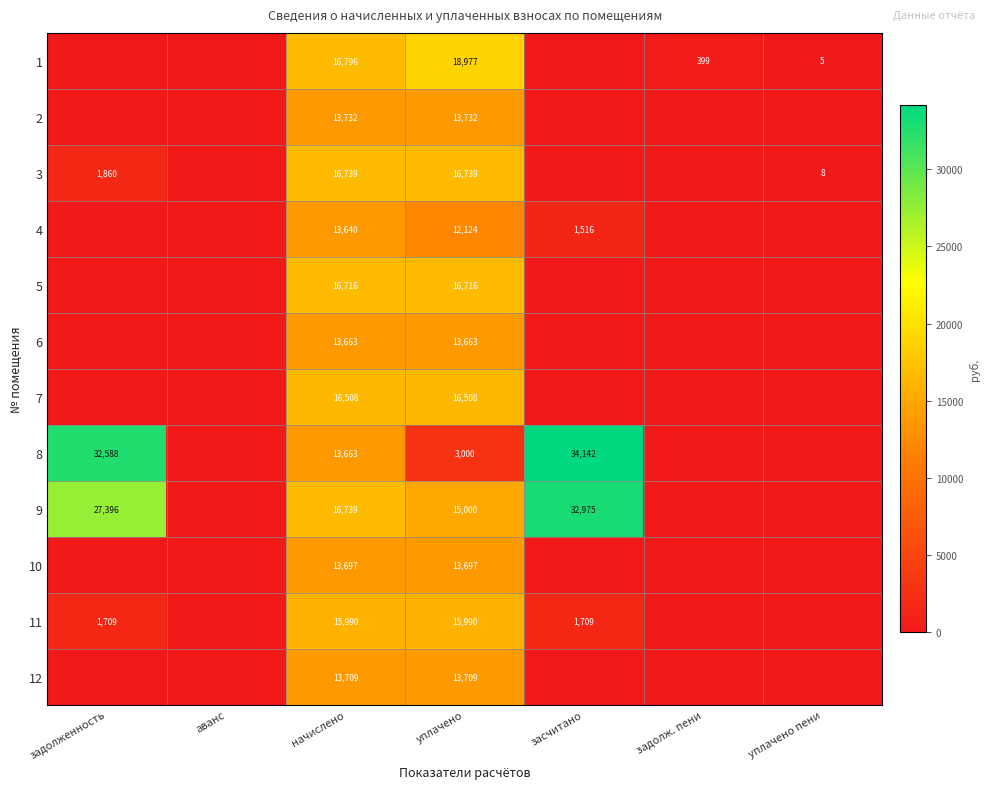

Is it true that 1 equals 8 at уплачено пени?

False